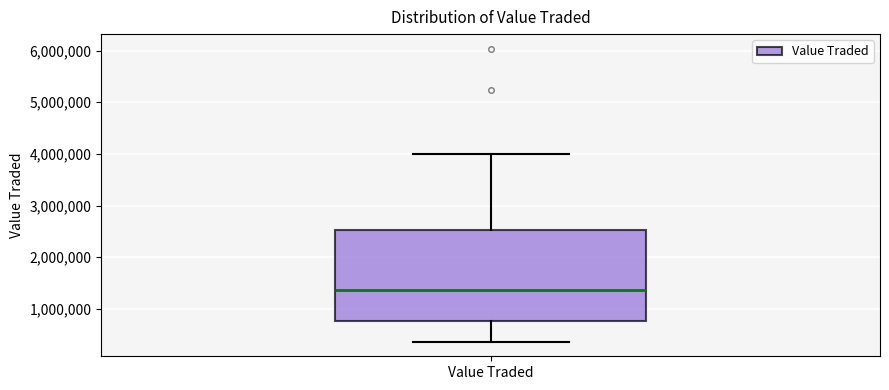

Transcribe this box plot: give where the median line is, the range the box spans, and where the two whiskers end, as read against the y-axis. The values are not printed on the chart, so give them approximately, as read against the axis.

median 1400000, box 800000 to 2500000, whiskers 400000 to 4000000